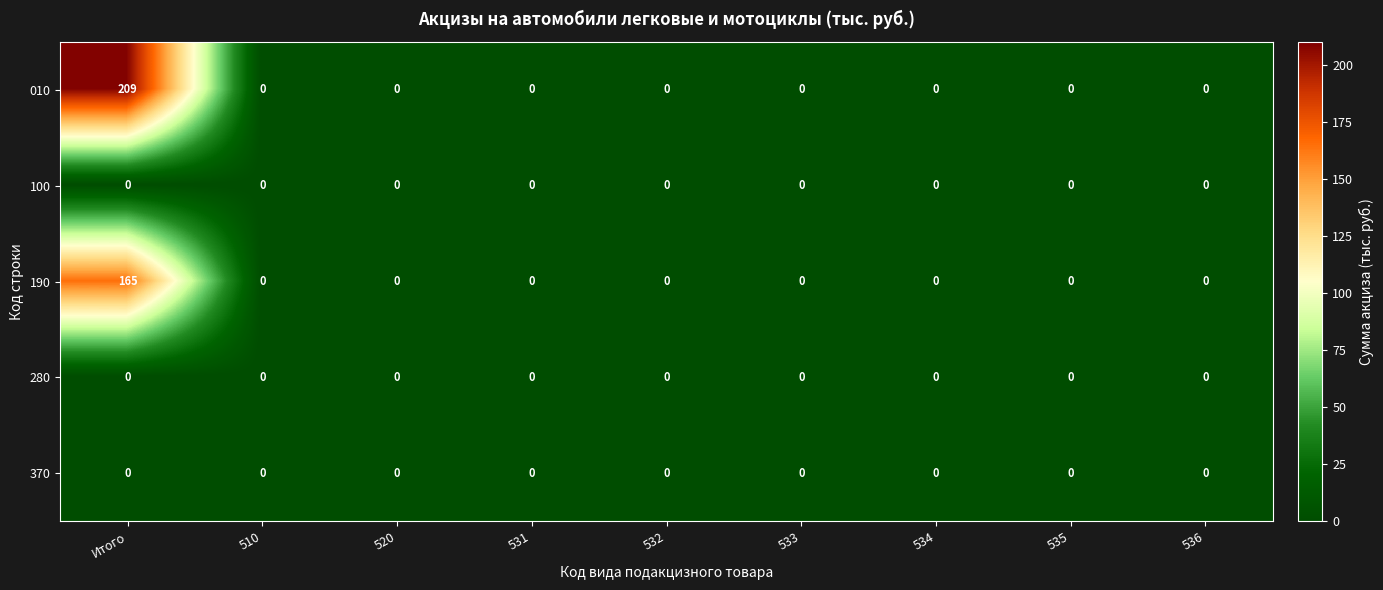

Which series has the widest spread of values?

010